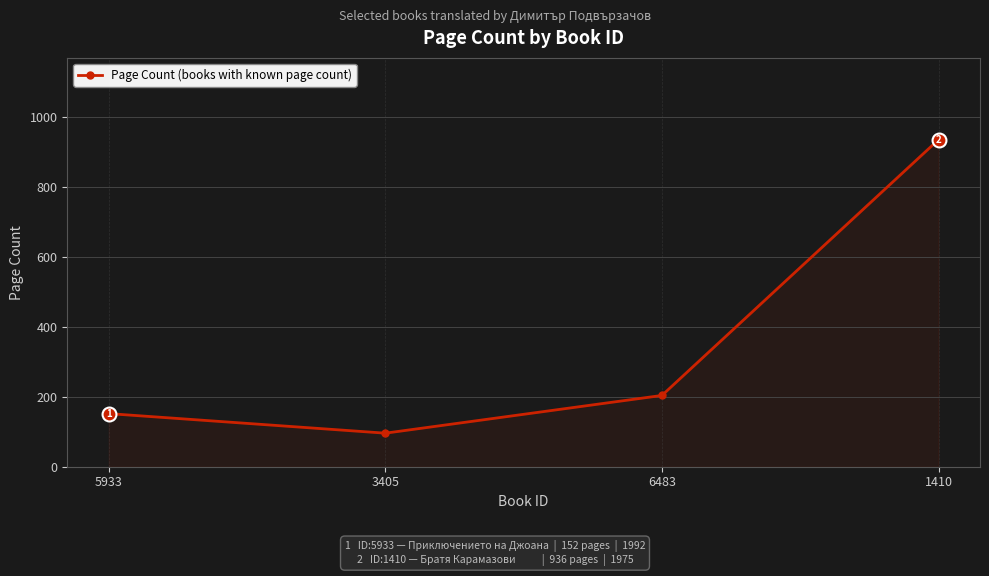

True or false: there are more than 1 points higher than both neighbors.

False